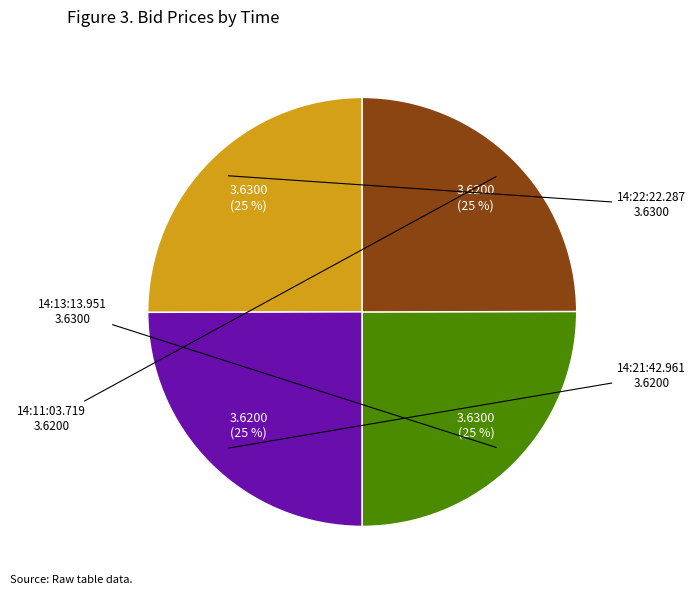

Is there a majority slice in this chart?

No